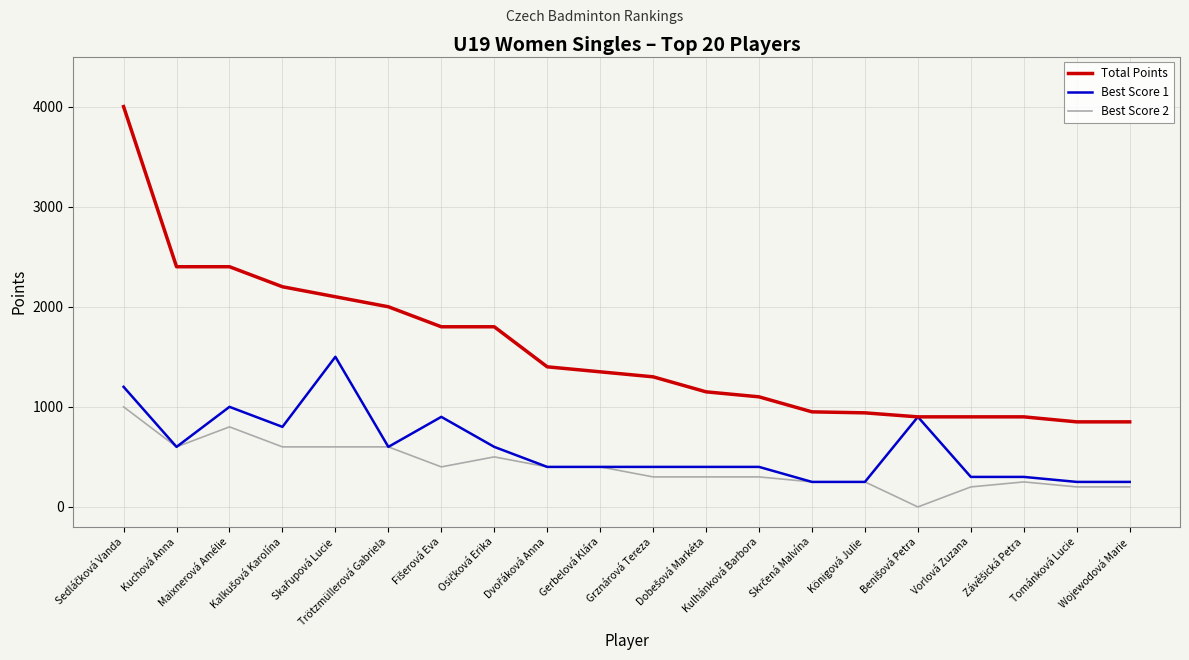

What is the difference between the maximum and second lowest values in the Best Score 1 series?

1250